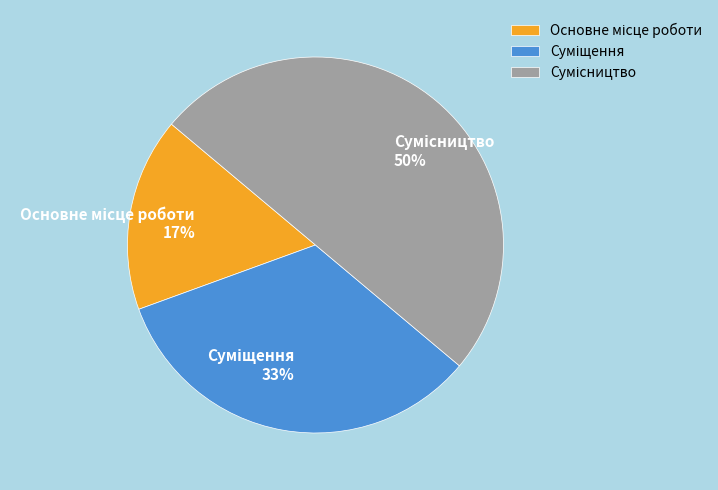

To the nearest percent, what is the average slice percentage?

33%